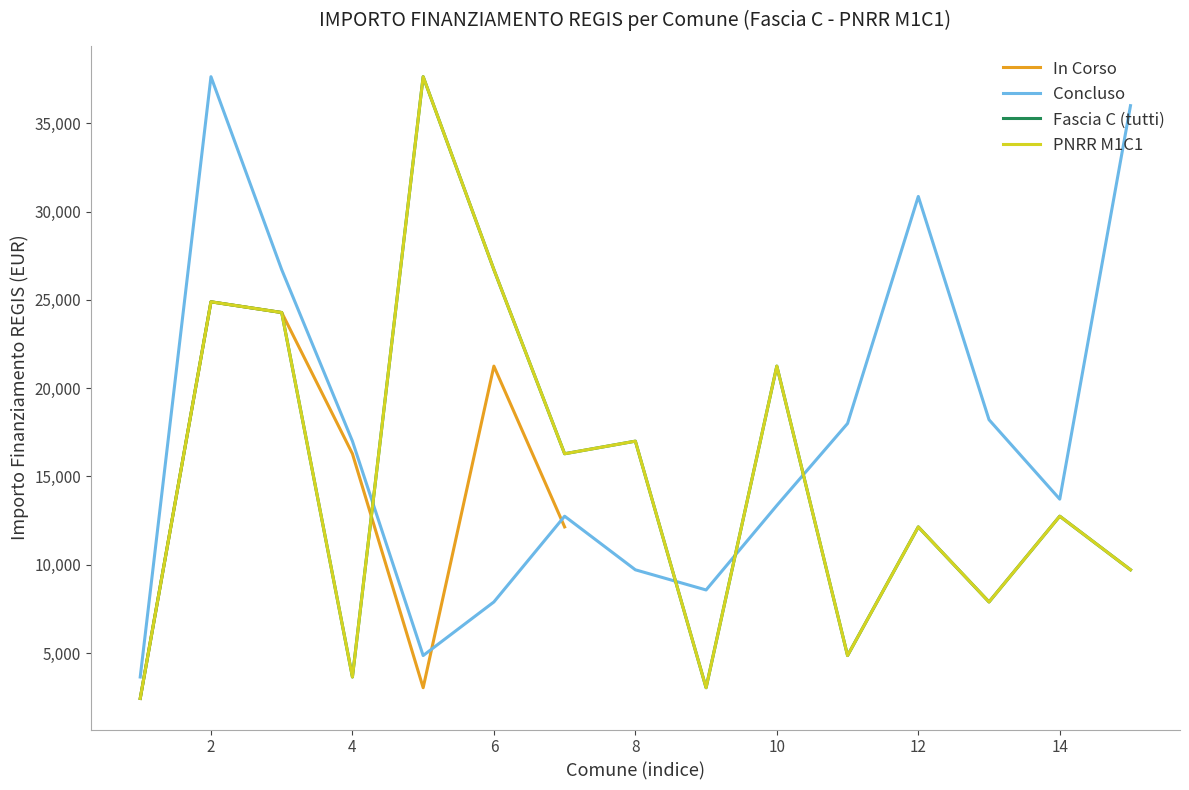

What is the value of the Fascia C point at the 1st from the left?

2428